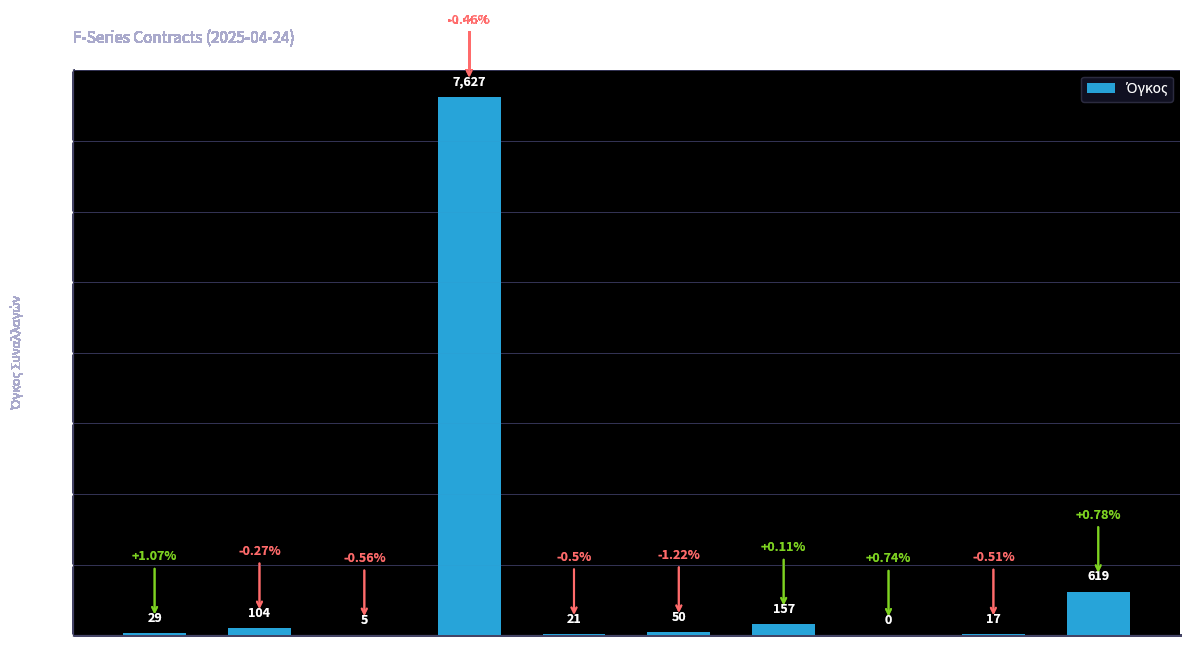

What is the sum of the values at ADMIE25F and ALPHA25F?

7656